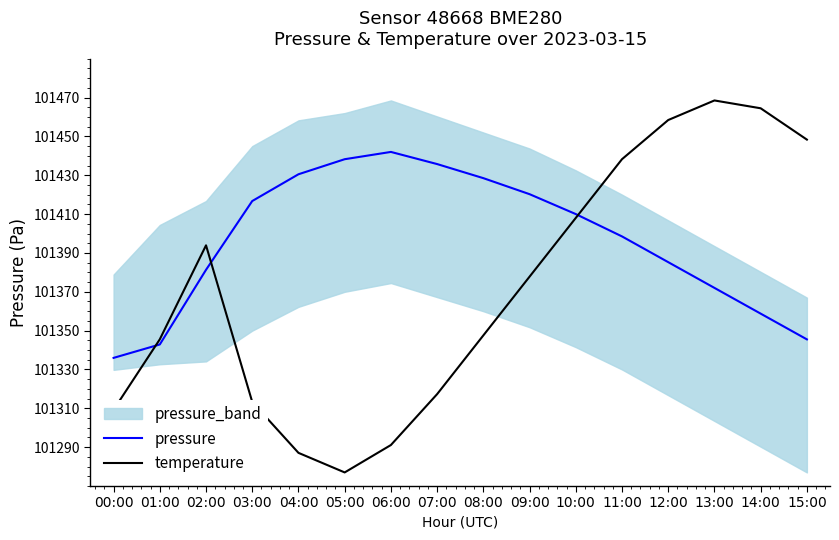

At how many categories does at least one series exceed 101279?

16